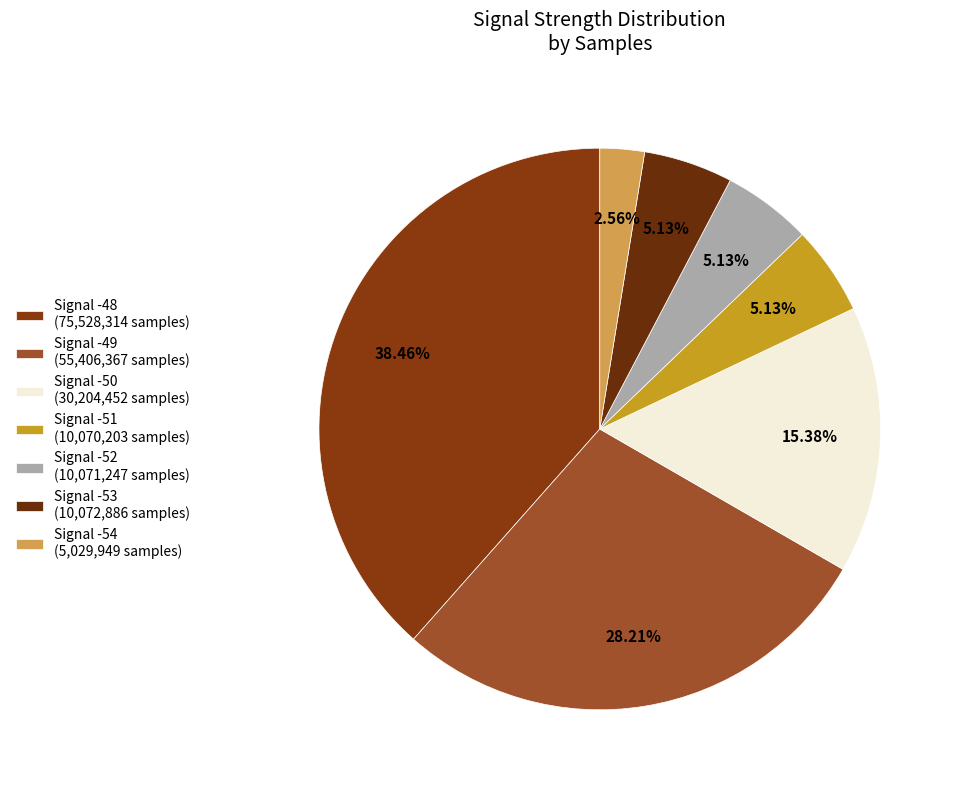

How many slices are in this pie chart?

7